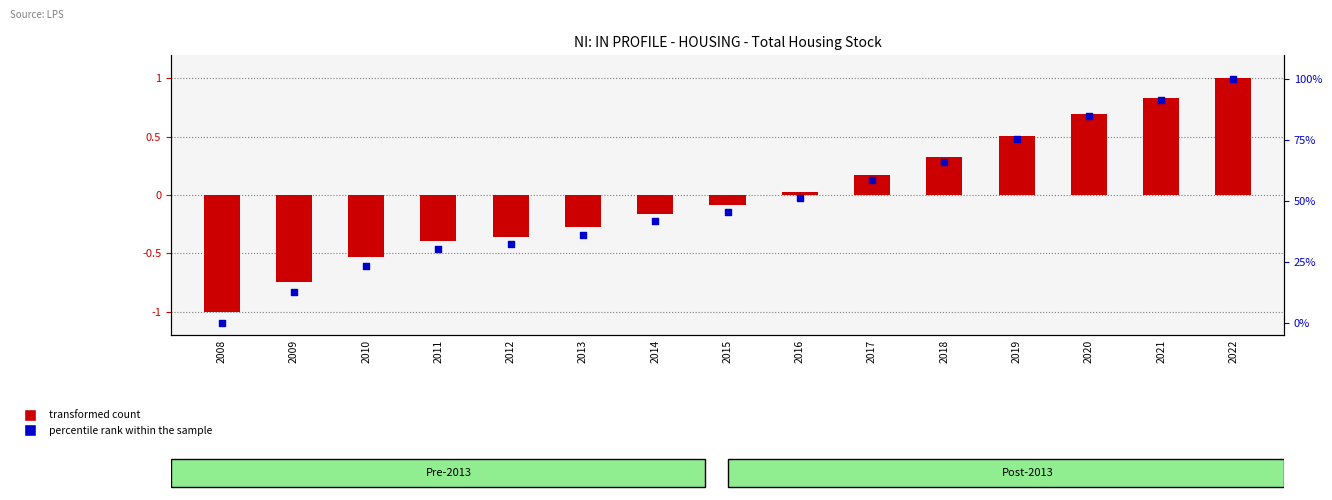

At which category is the sum across all series the highest?

2022